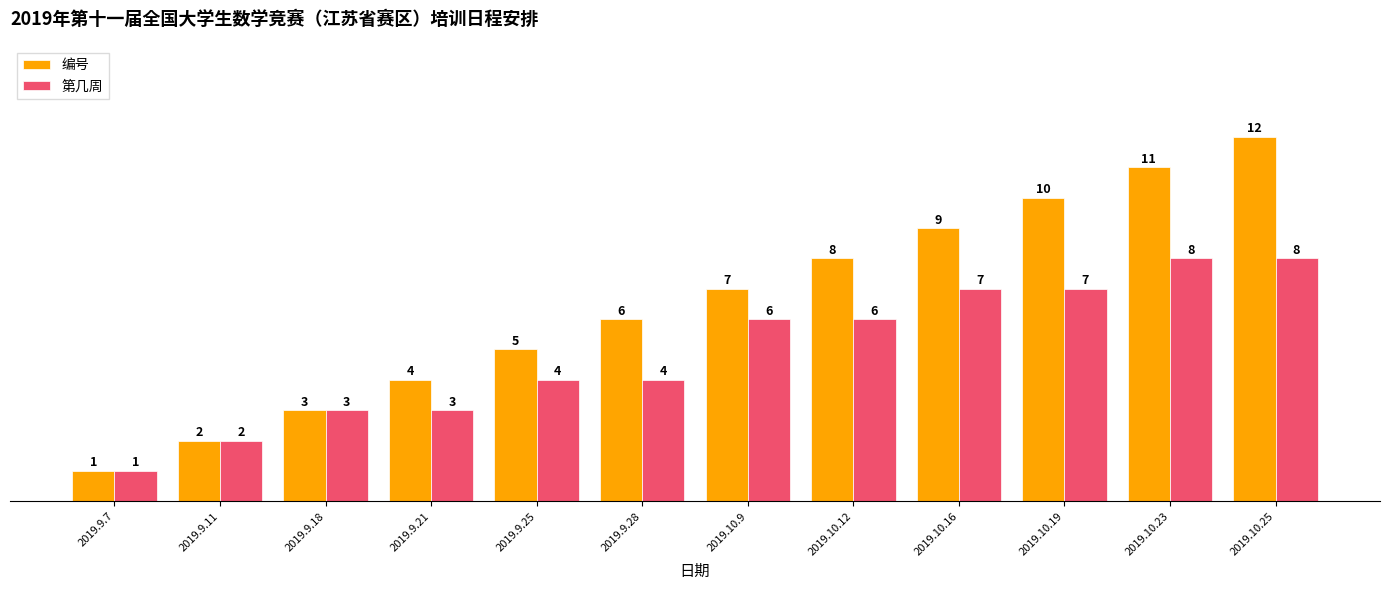

Which label corresponds to the smallest value in the chart?

2019.9.7